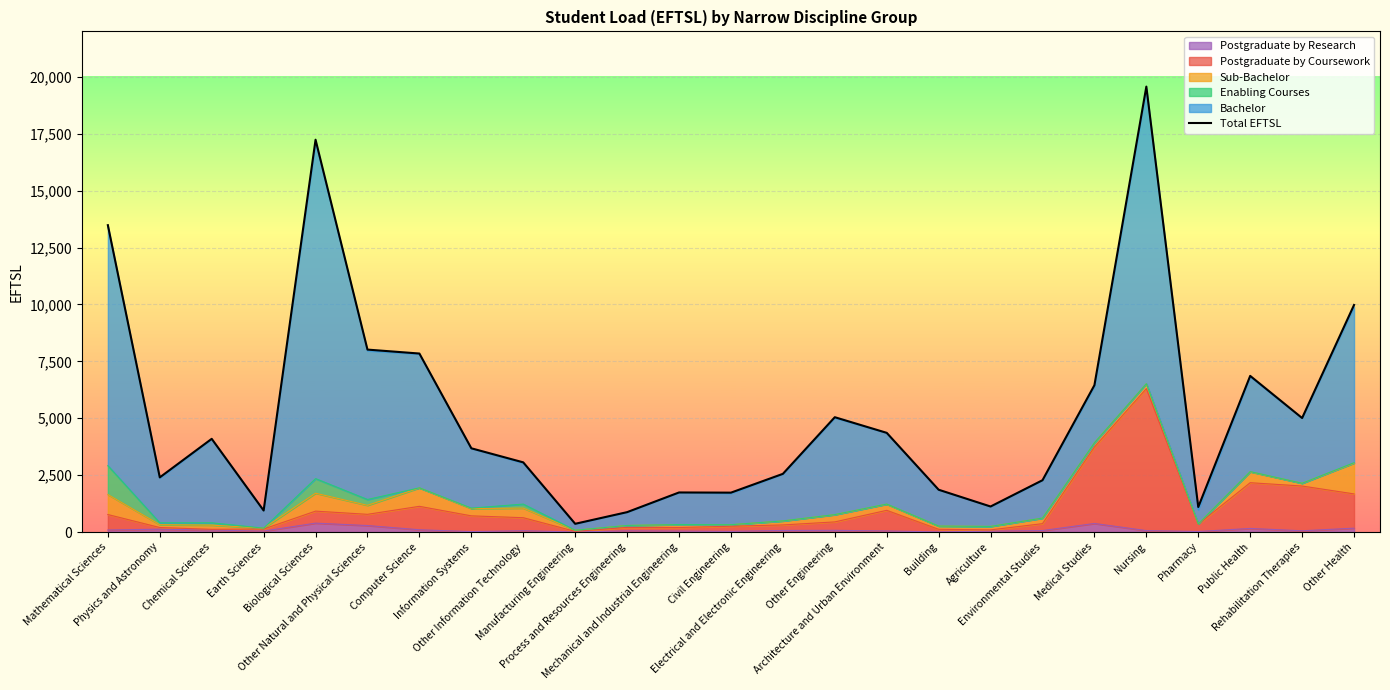

The chart shows a value of 2277 at Environmental Studies. True or false?

True